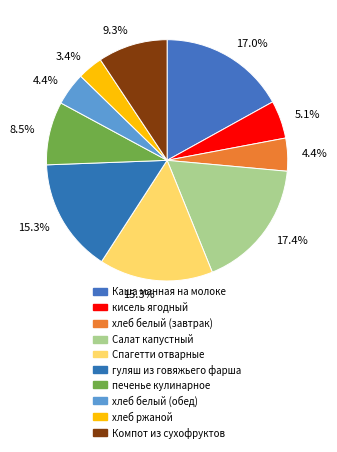

Rank the categories by value from lowest to highest.

хлеб ржаной, хлеб белый (завтрак), хлеб белый (обед), кисель ягодный, печенье кулинарное, Компот из сухофруктов, Спагетти отварные, гуляш из говяжьего фарша, Каша манная на молоке, Салат капустный